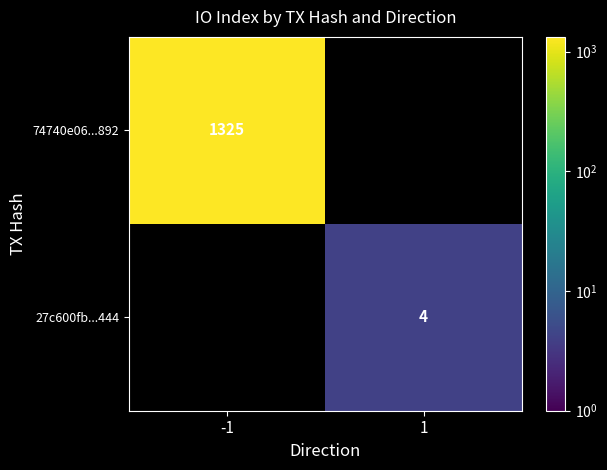

Is the value of 74740e06...892 at -1 greater than the value of 27c600fb...444 at 1?

Yes